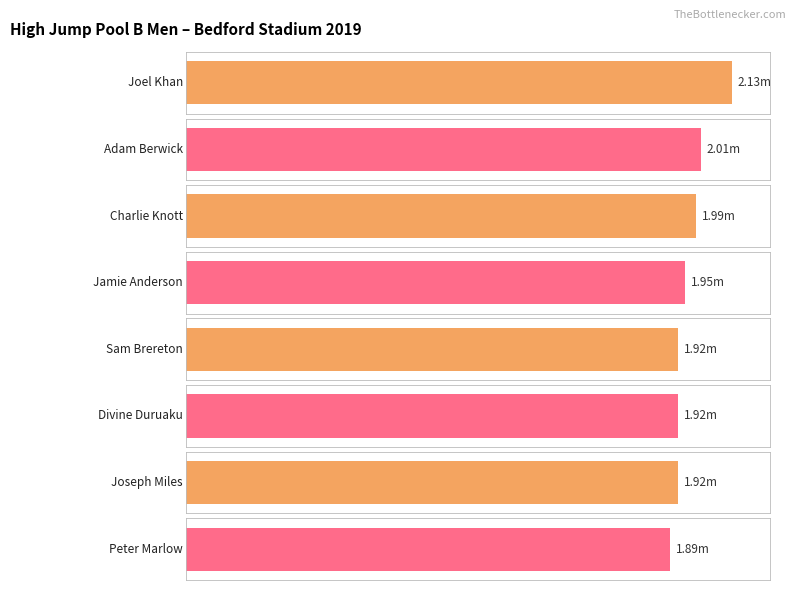

What is the sum of the Average utilization values at Jamie Anderson and Adam Berwick?

4.0